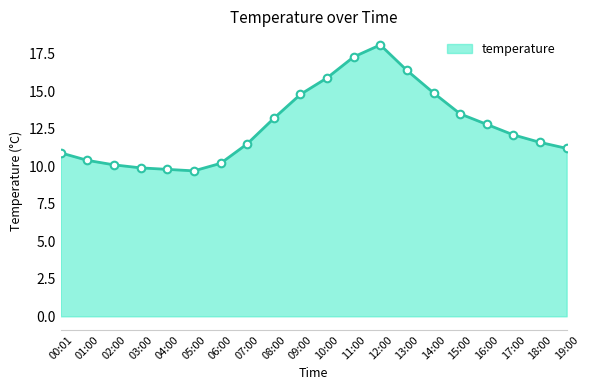

Between 14:00 and 19:00, which is larger?

14:00